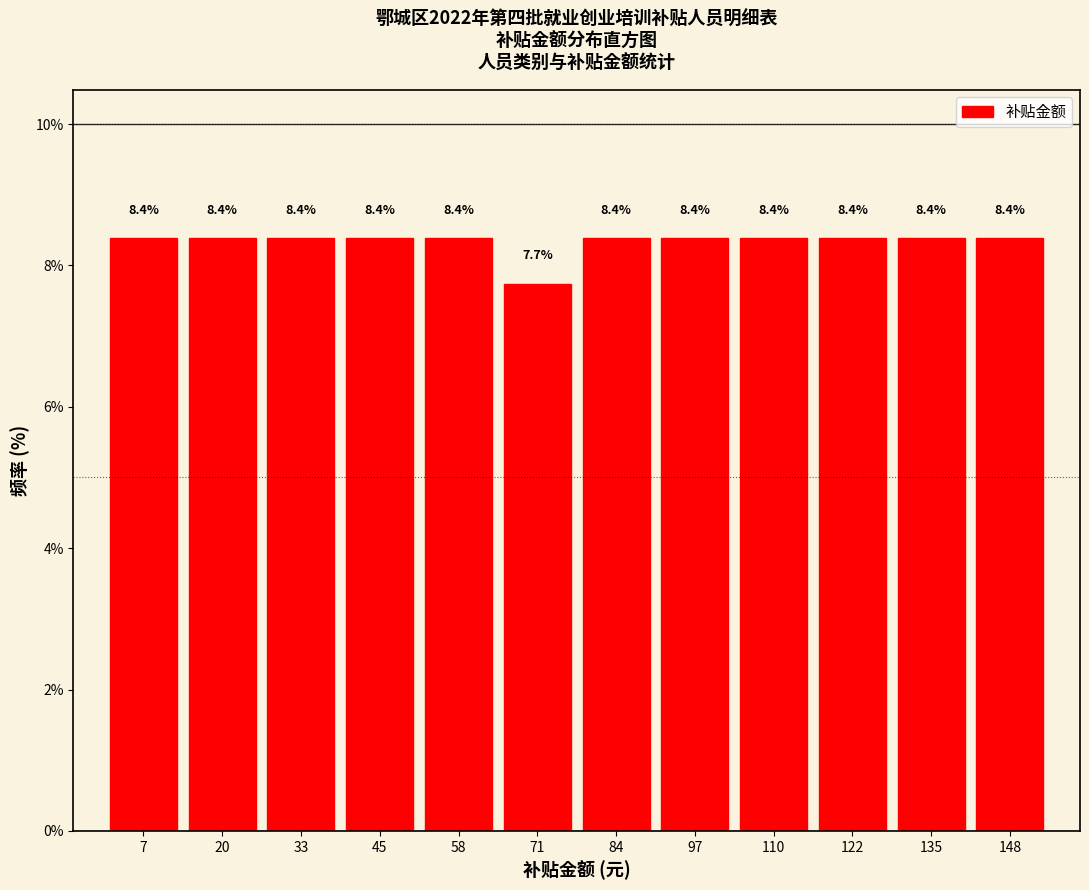

Reading left to right, list every bar in this chart as the range it spans on the x-axis followed by its height. The bar edges are not printed on the chart, so give them approximately, as read against the axis.

2 to 14: 8.4
14 to 26: 8.4
26 to 40: 8.4
40 to 52: 8.4
52 to 66: 8.4
66 to 78: 7.7
78 to 90: 8.4
90 to 104: 8.4
104 to 116: 8.4
116 to 130: 8.4
130 to 142: 8.4
142 to 156: 8.4